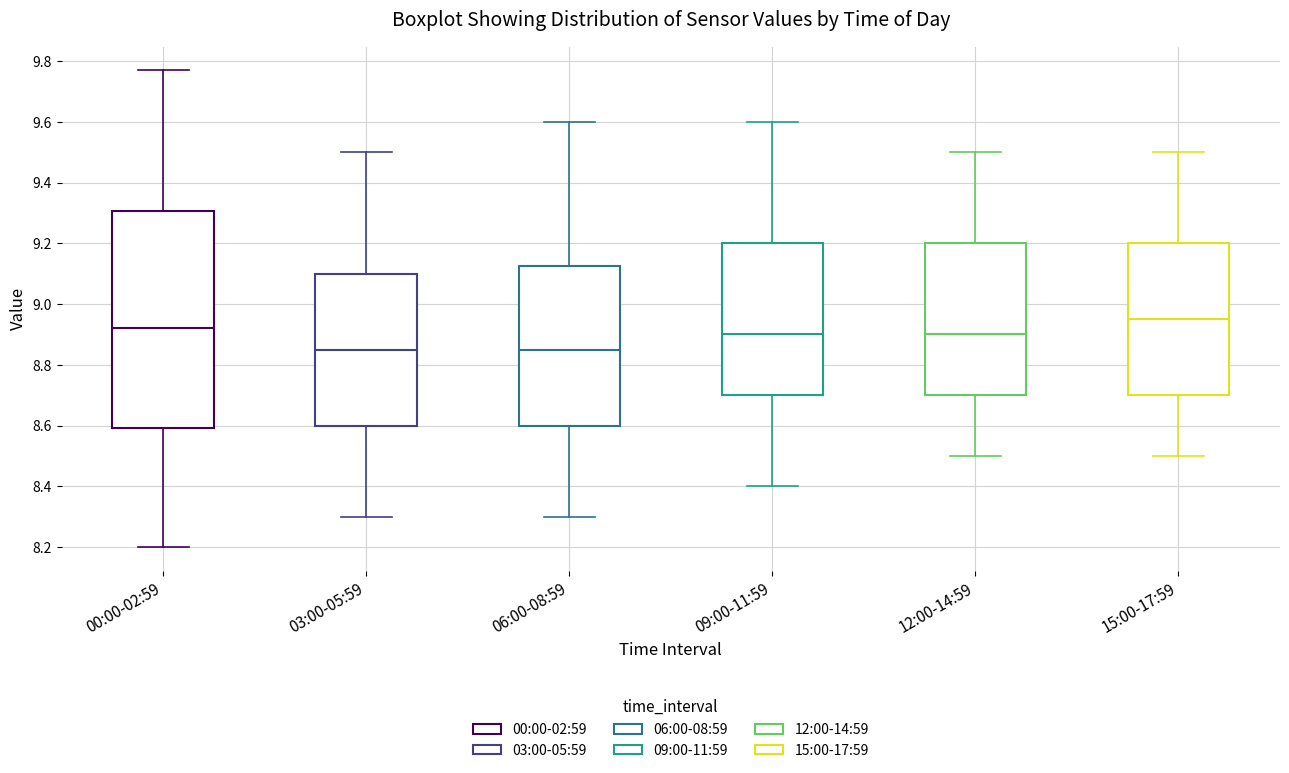

Where is the lower edge of the box for 12:00-14:59 on the y-axis? The values are not printed on the chart, so give them approximately, as read against the axis.

8.70